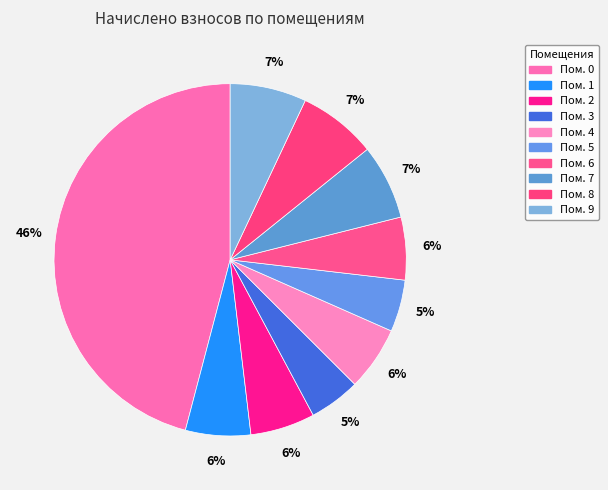

How many segments does this pie chart have?

10